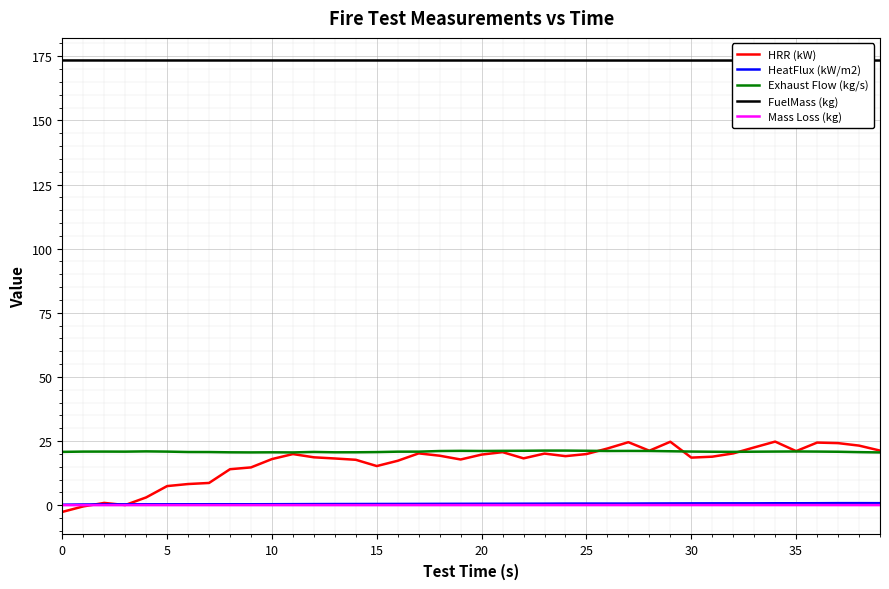

What is the greatest value displayed?

173.4